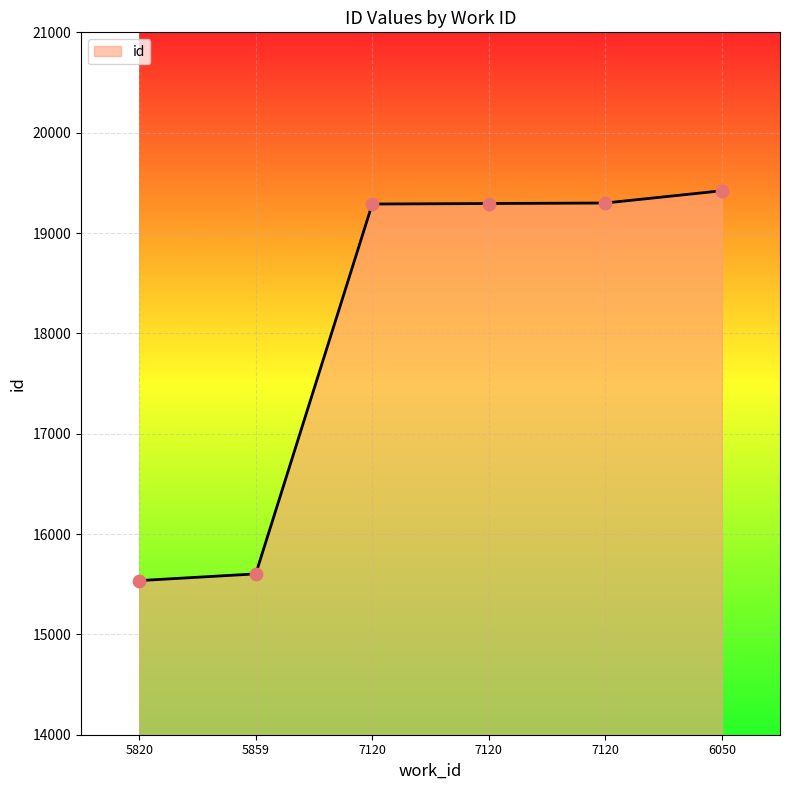

What is the ratio of the value at 6050 to the value at 7120?

1.0